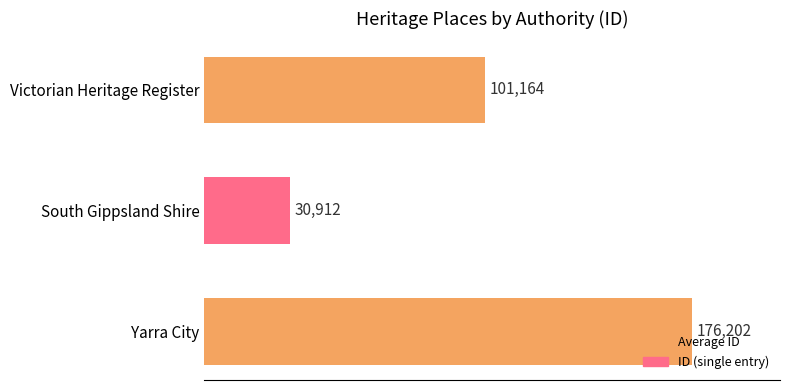

What is the change in value from South Gippsland Shire to Yarra City?

+145290.0